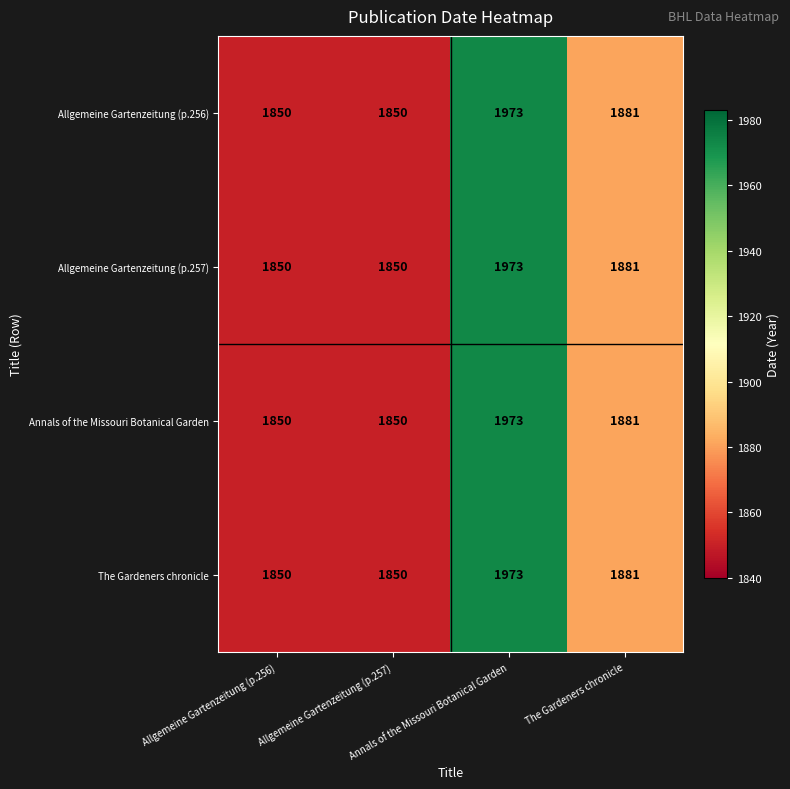

What is the smallest value displayed?

1850